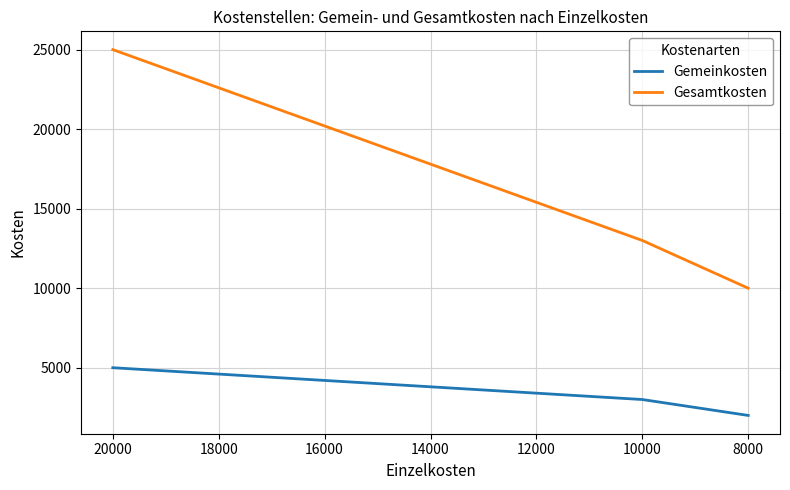

What is the total value across all series at 10000?

16000